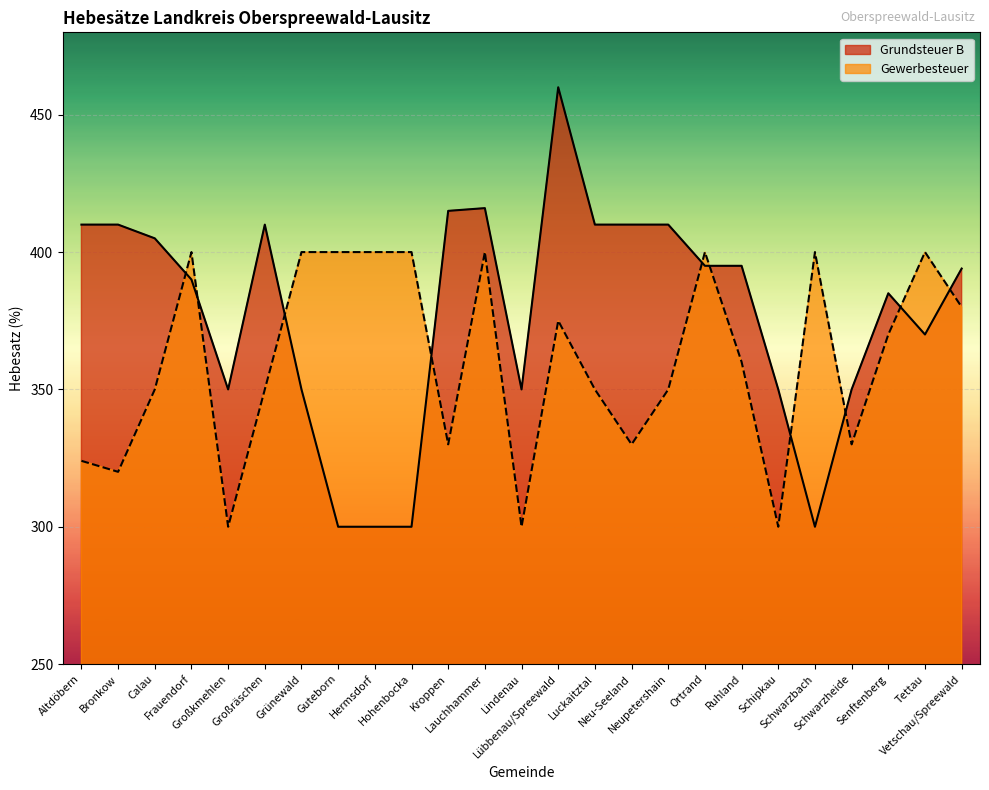

List the labels in order of Gewerbesteuer value, largest first.

Frauendorf, Grünewald, Guteborn, Hermsdorf, Hohenbocka, Lauchhammer, Ortrand, Schwarzbach, Tettau, Vetschau/Spreewald, Lübbenau/Spreewald, Senftenberg, Ruhland, Calau, Großräschen, Luckaitztal, Neupetershain, Kroppen, Neu-Seeland, Schwarzheide, Altdöbern, Bronkow, Großkmehlen, Lindenau, Schipkau